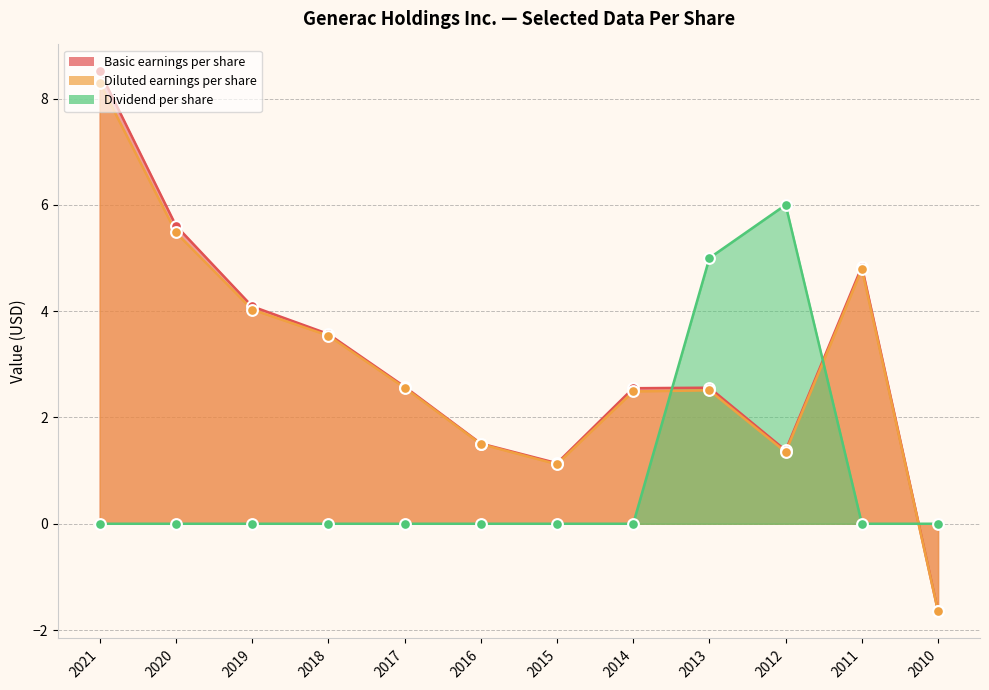

Which series contains the highest Y value?

Basic earnings per share